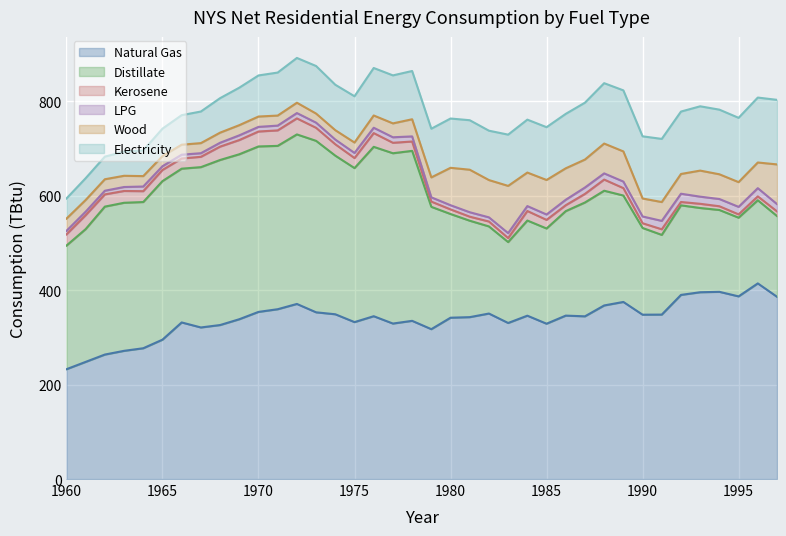

What is the maximum value for Natural Gas?

414.1